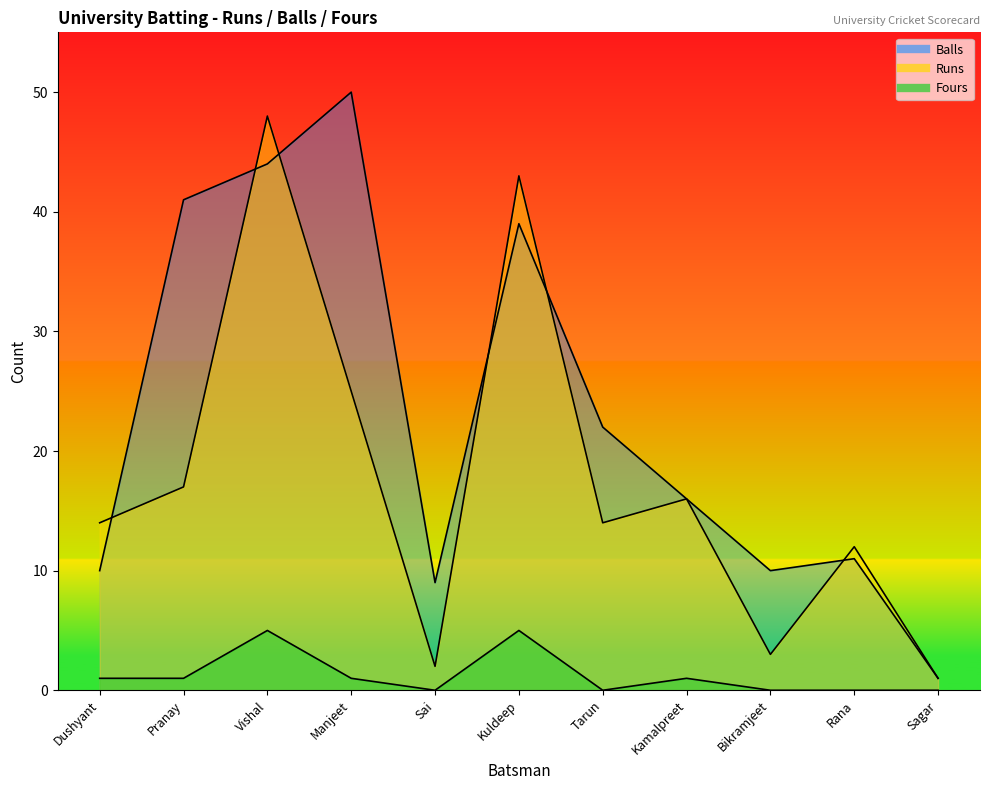

Rank the series at Rana from lowest to highest value.

Fours, Balls, Runs